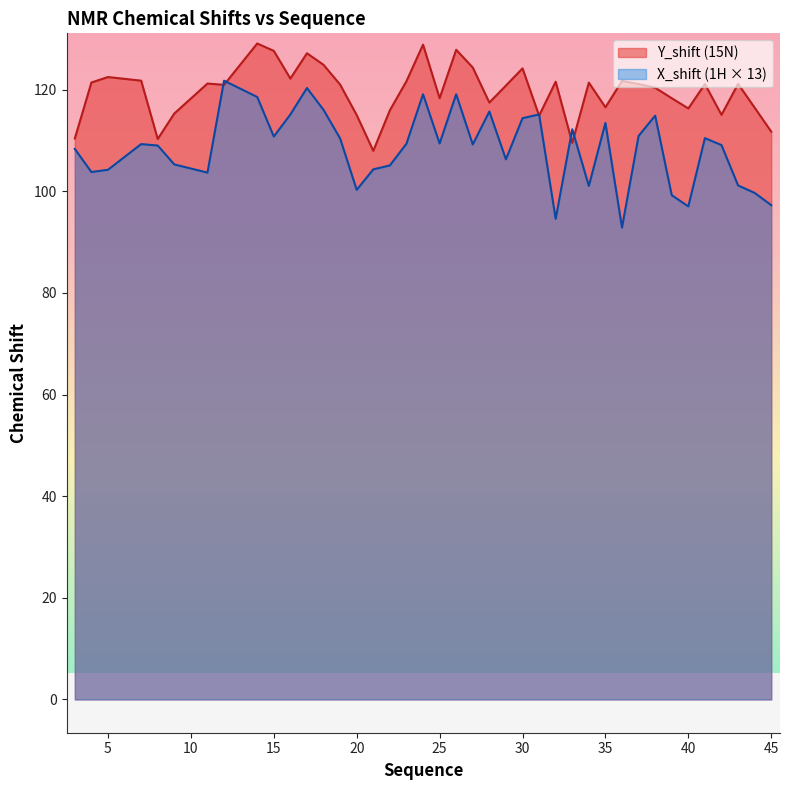

What is the greatest value displayed?

129.1